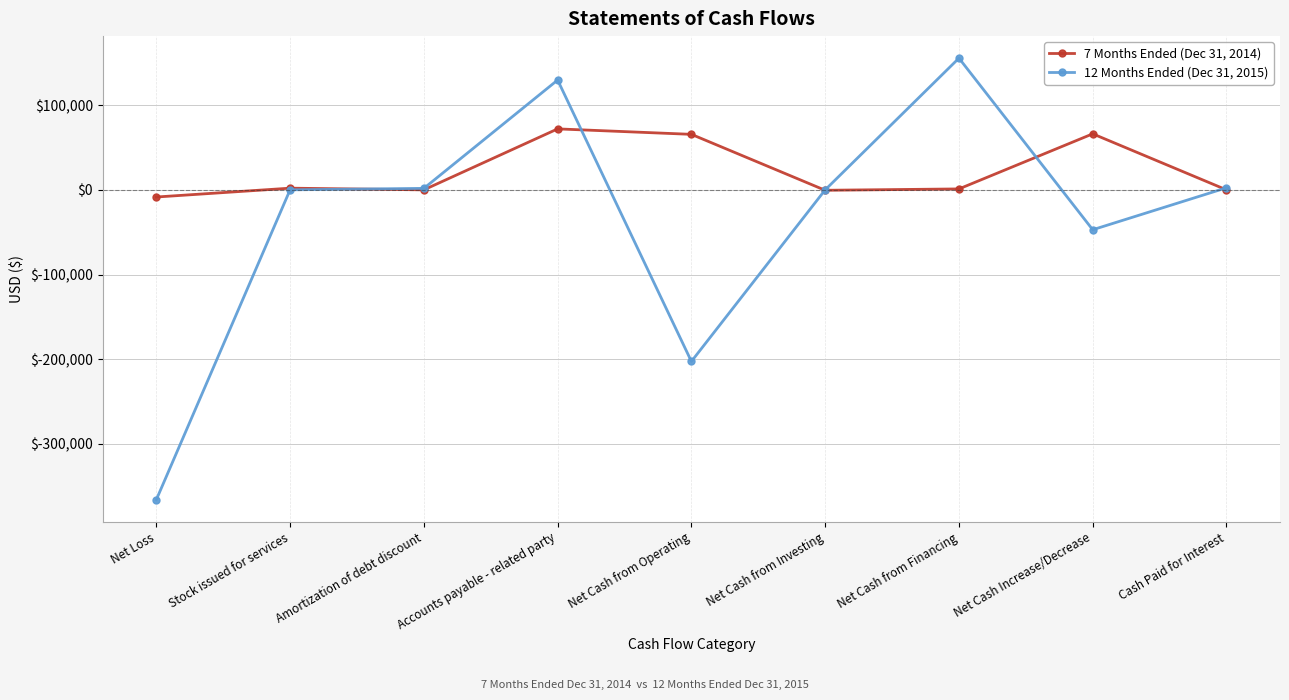

What position from the right is Cash Paid for Interest?

1